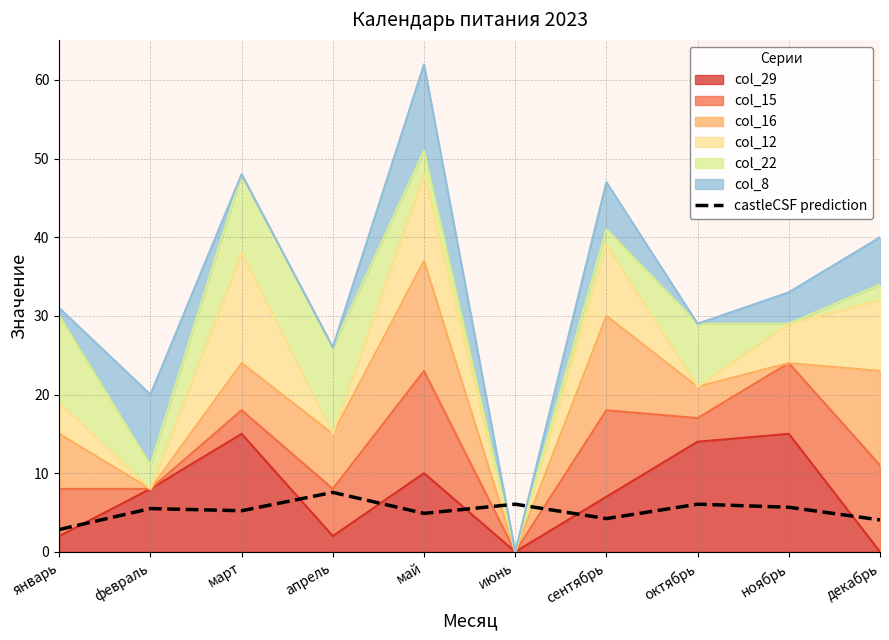

Reading right to left, what are all the values shown in this chart?

4.1	5.7	6.1	4.2	6.1	4.9	7.6	5.2	5.5	2.8